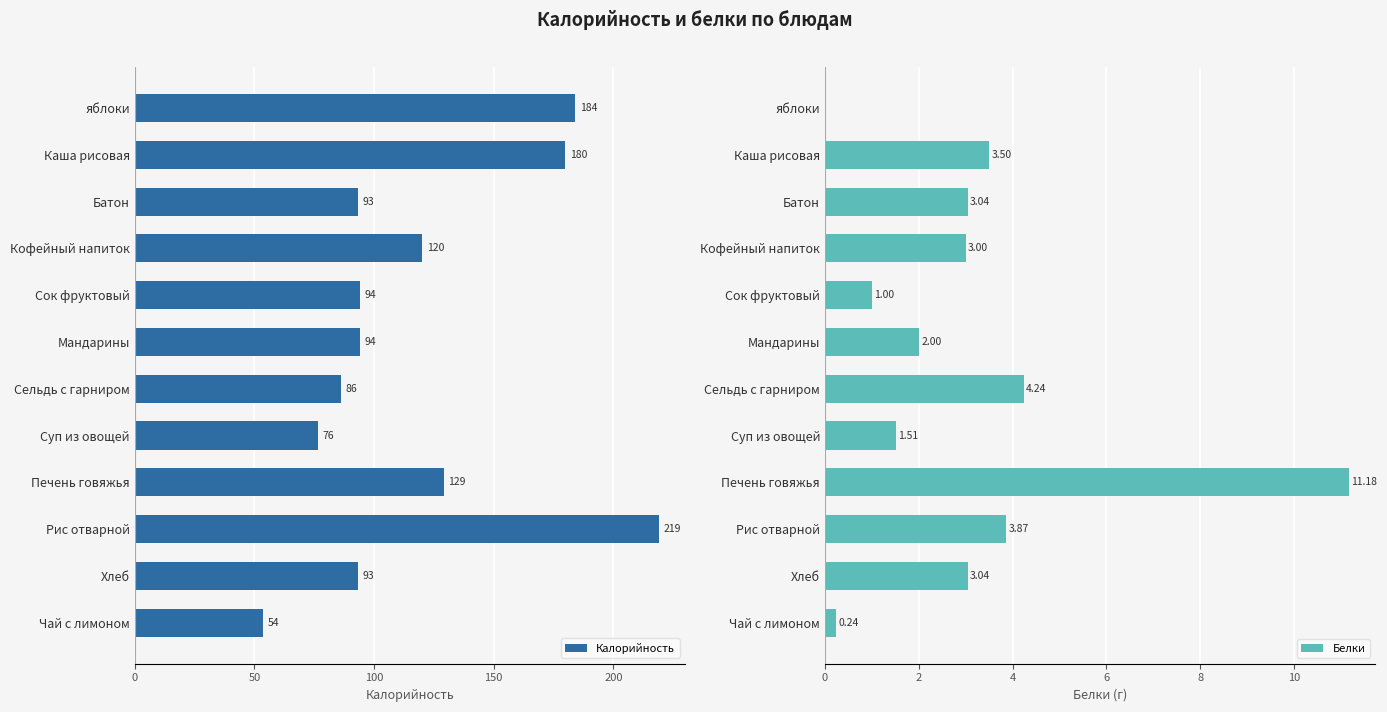

The value of Калорийность at Печень говяжья is 129.0. True or false?

True